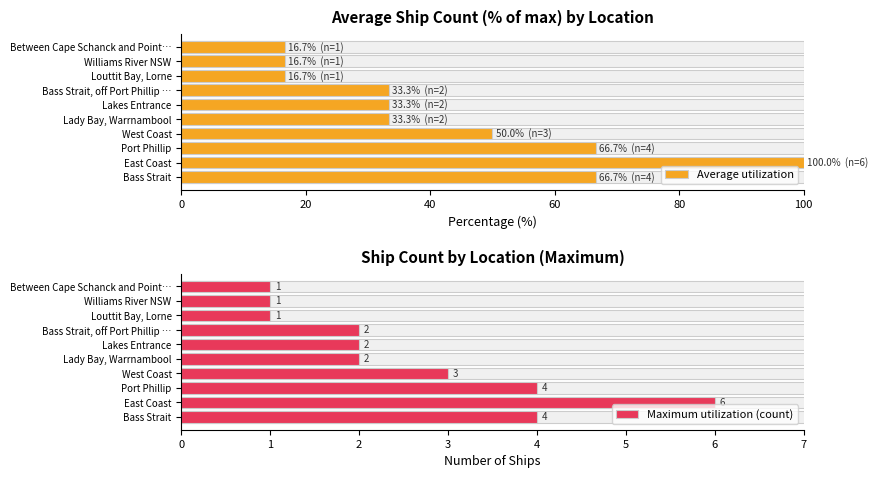

Which has a higher value, Bass Strait, off Port Phillip … or West Coast?

West Coast